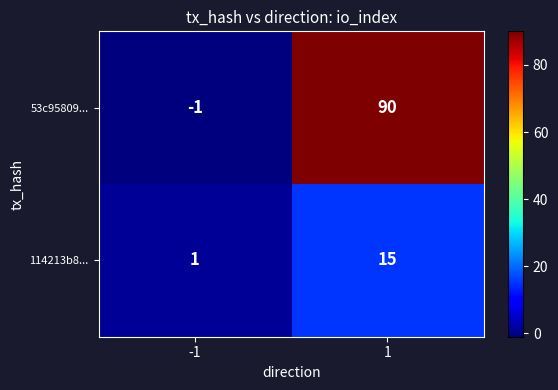

How many distinct data groups are displayed?

2